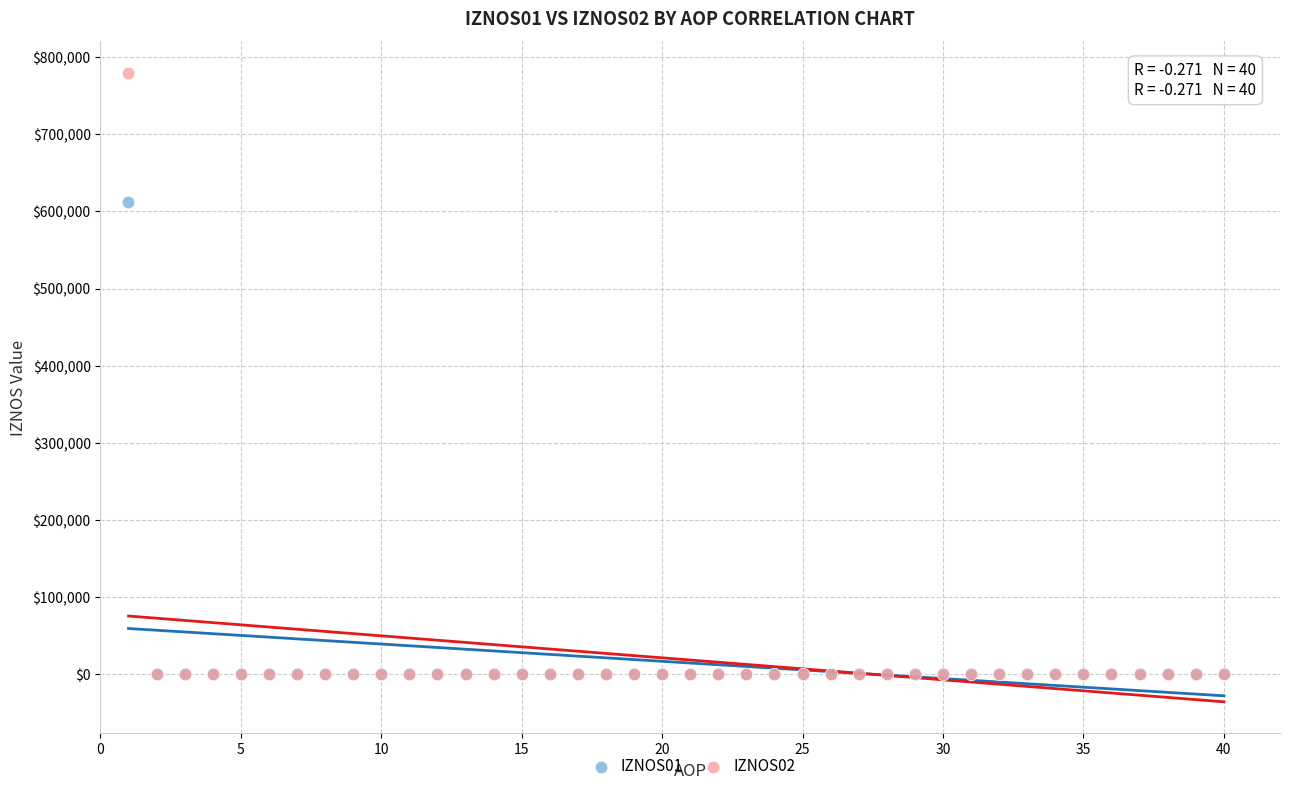

Across all series, what Y value is closest to 390032?

611984.4